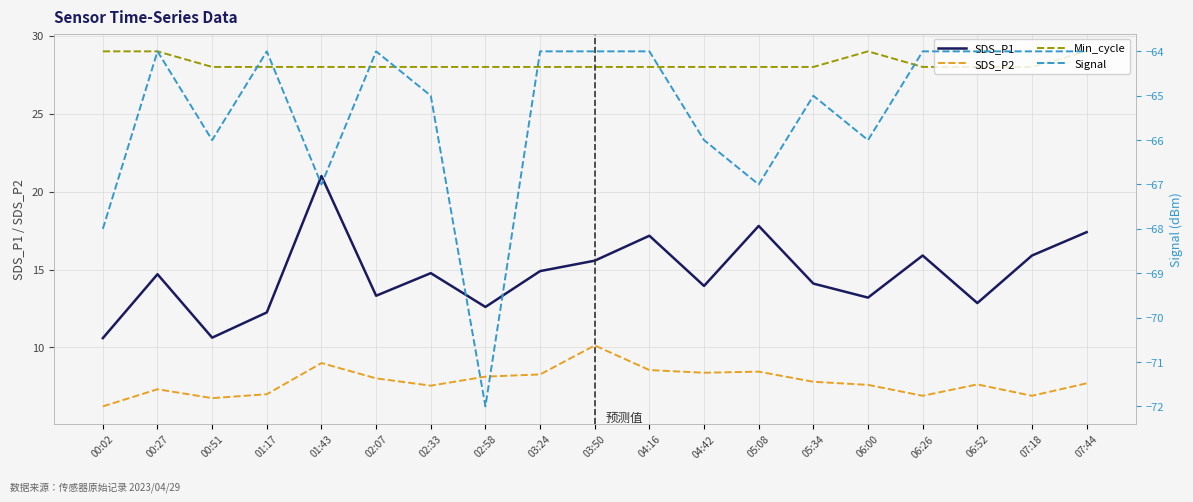

What are all the series names shown in the legend?

SDS_P1, SDS_P2, Min_cycle, Signal